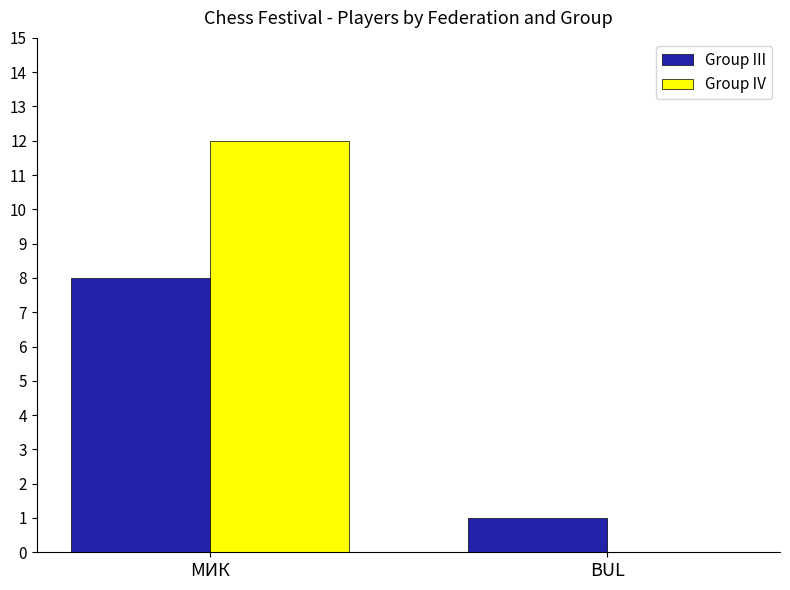

Which category has the highest value across all series?

МИК